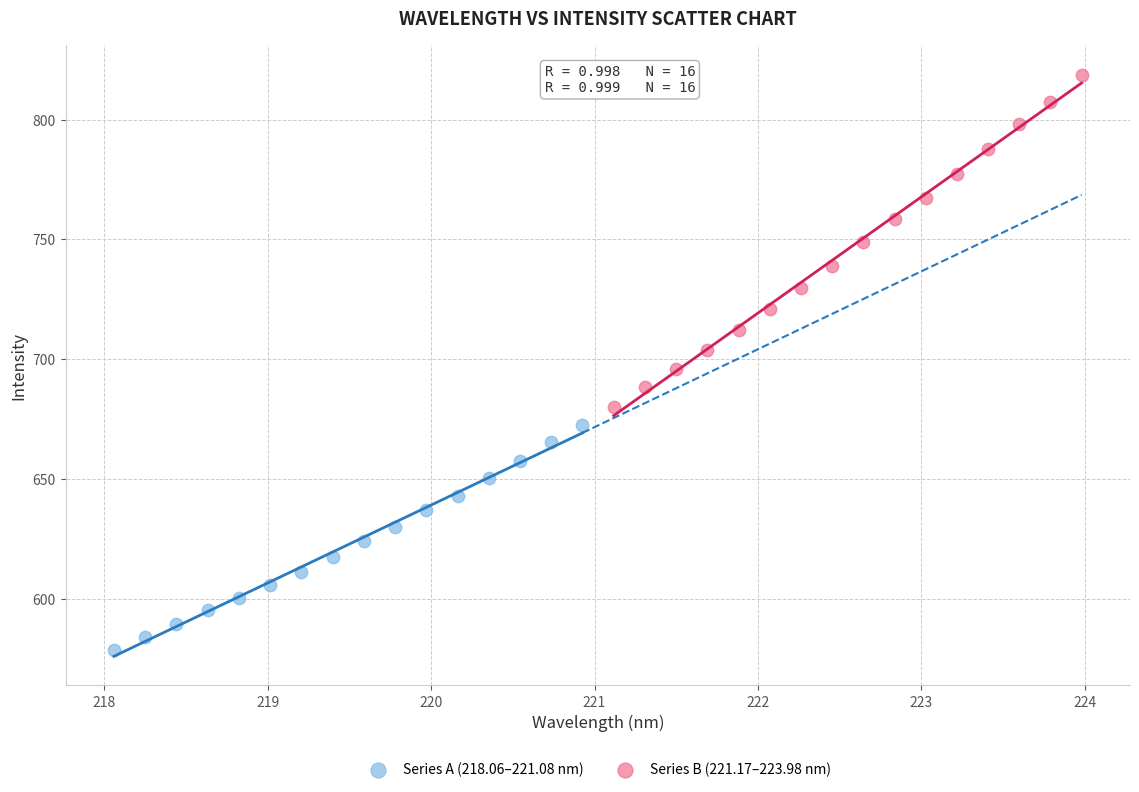

Which series contains the highest Y value?

Series B (221.17–223.98 nm)